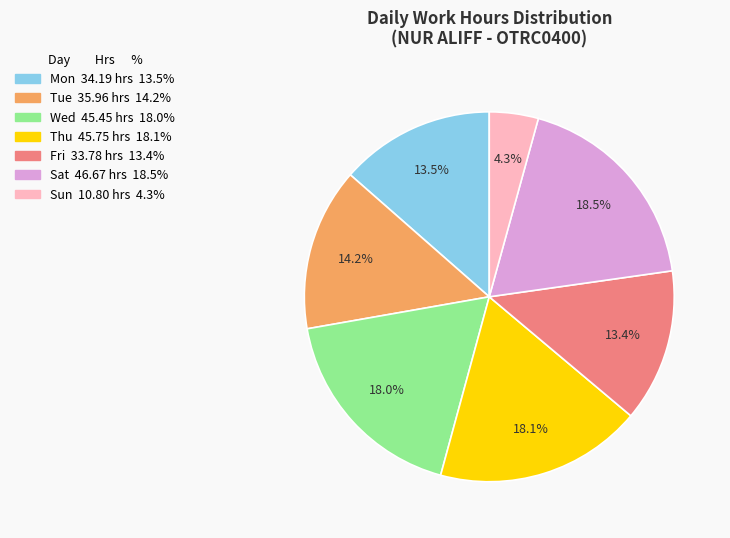

How many segments does this pie chart have?

7